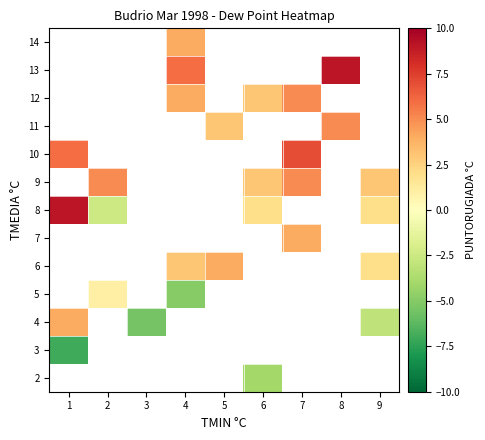

Is it true that row_4 equals 1.9 at 4?

False